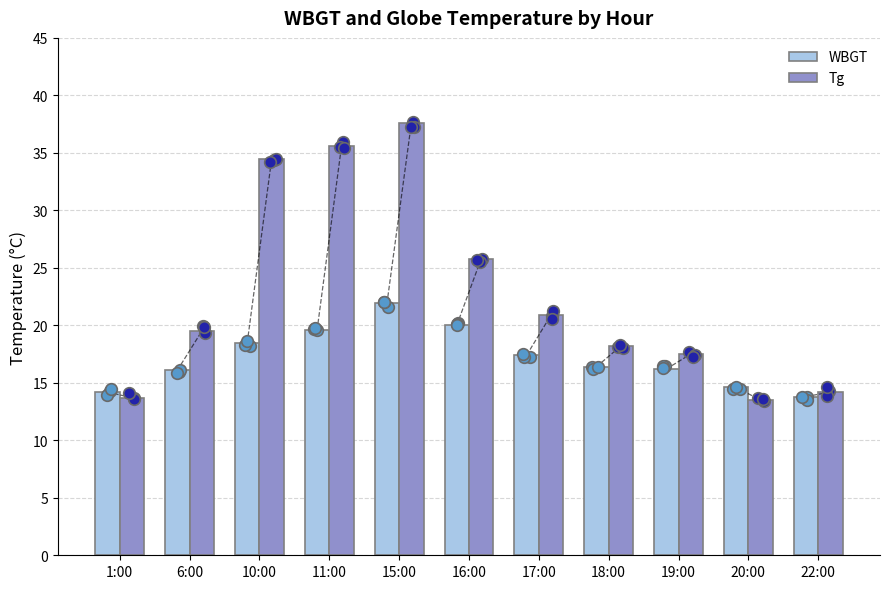

Which series contains the highest Y value?

Tg